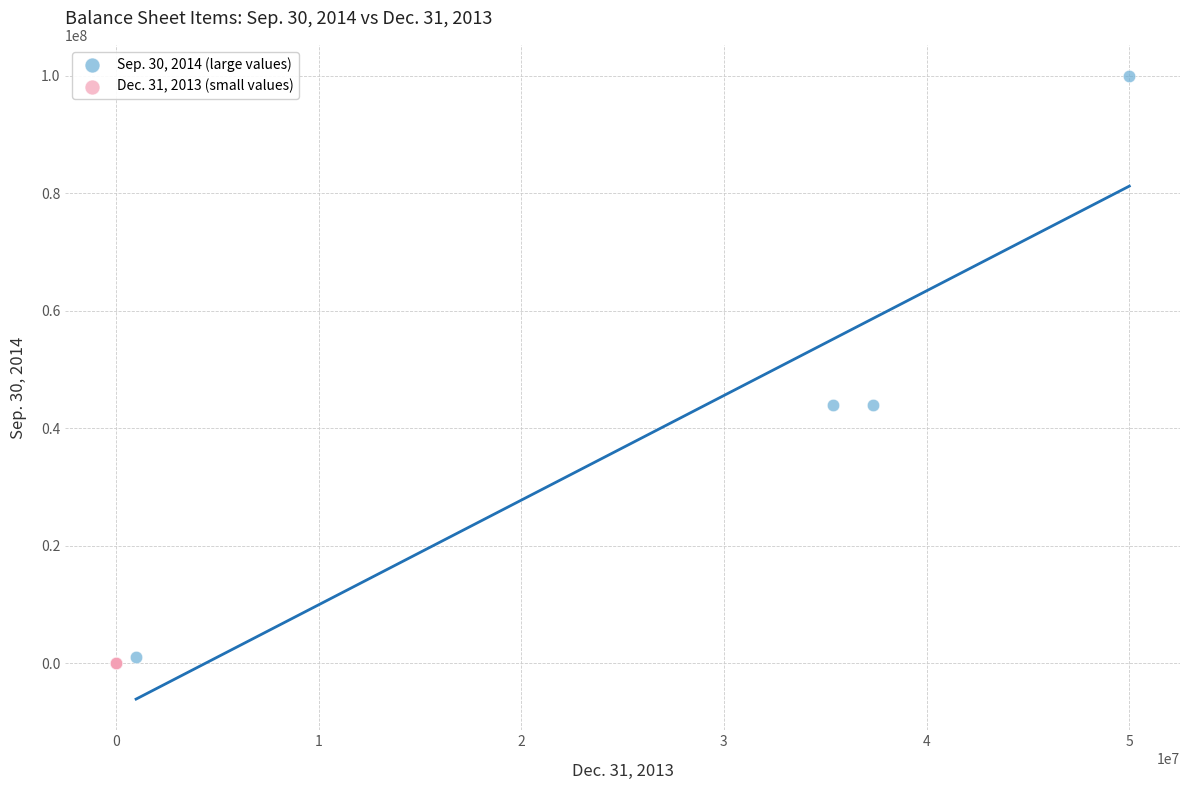

Which series has the widest spread of Y values?

Sep. 30, 2014 (large values)